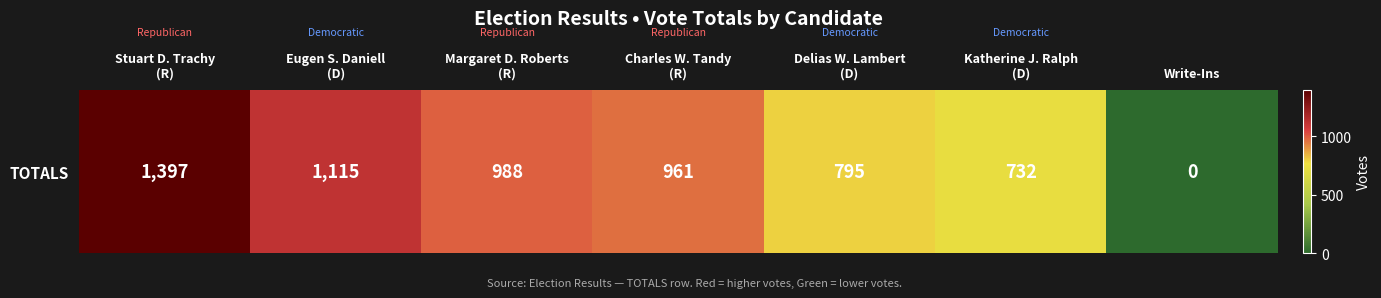

How many positive values are there?

6